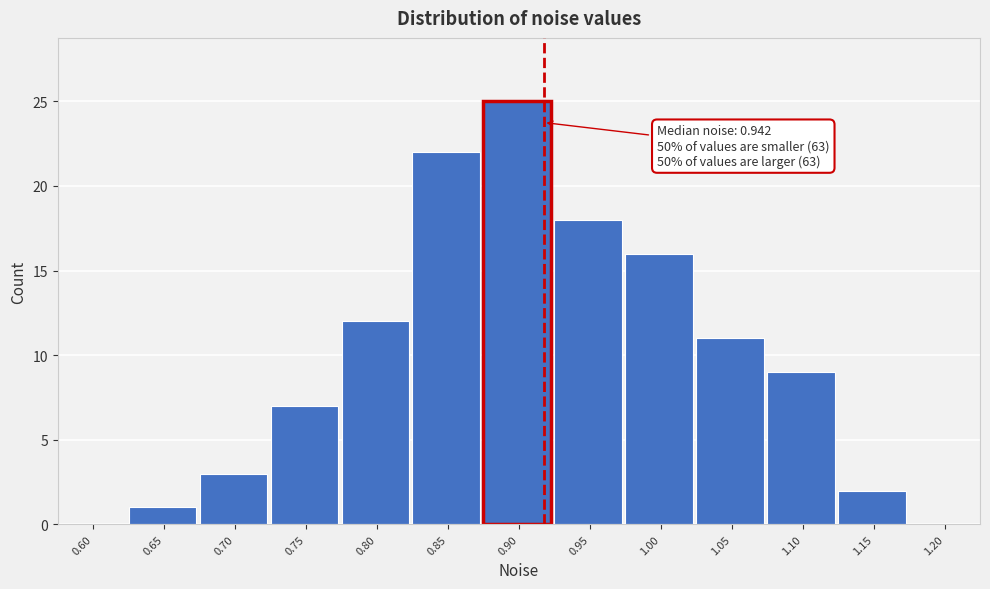

Reading right to left, extract all data points from this chart.

1.20=0	1.15=2	1.10=9	1.05=11	1.00=16	0.95=18	0.90=25	0.85=22	0.80=12	0.75=7	0.70=3	0.65=1	0.60=0